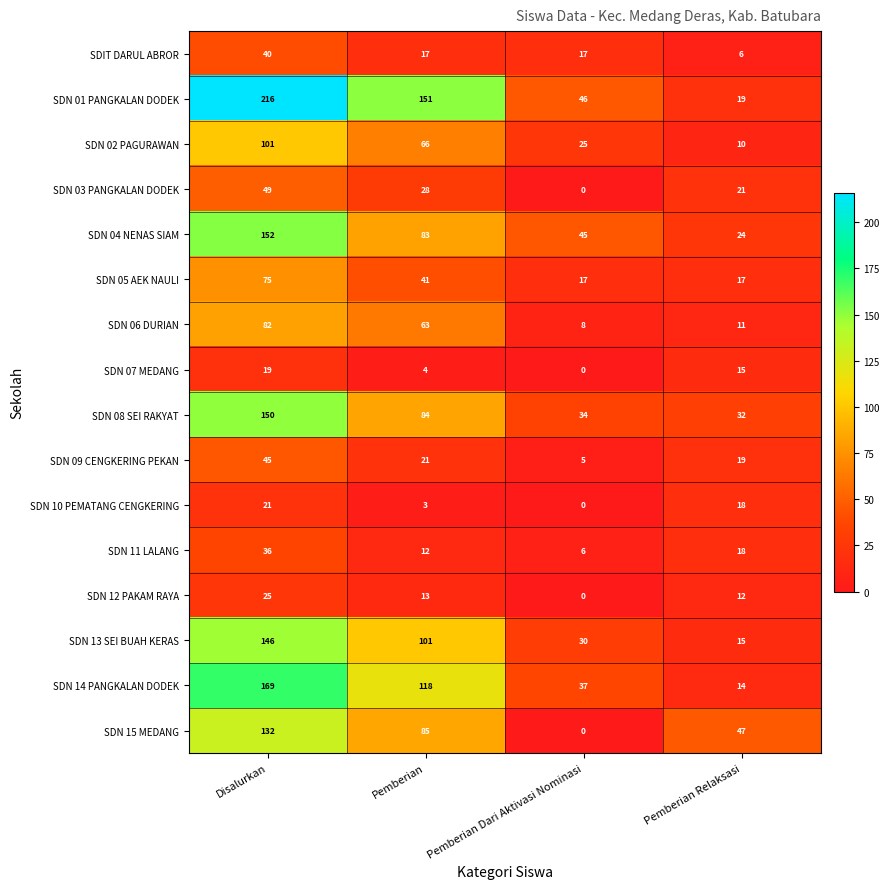

Which series has the largest range (max minus min)?

SDN 01 PANGKALAN DODEK